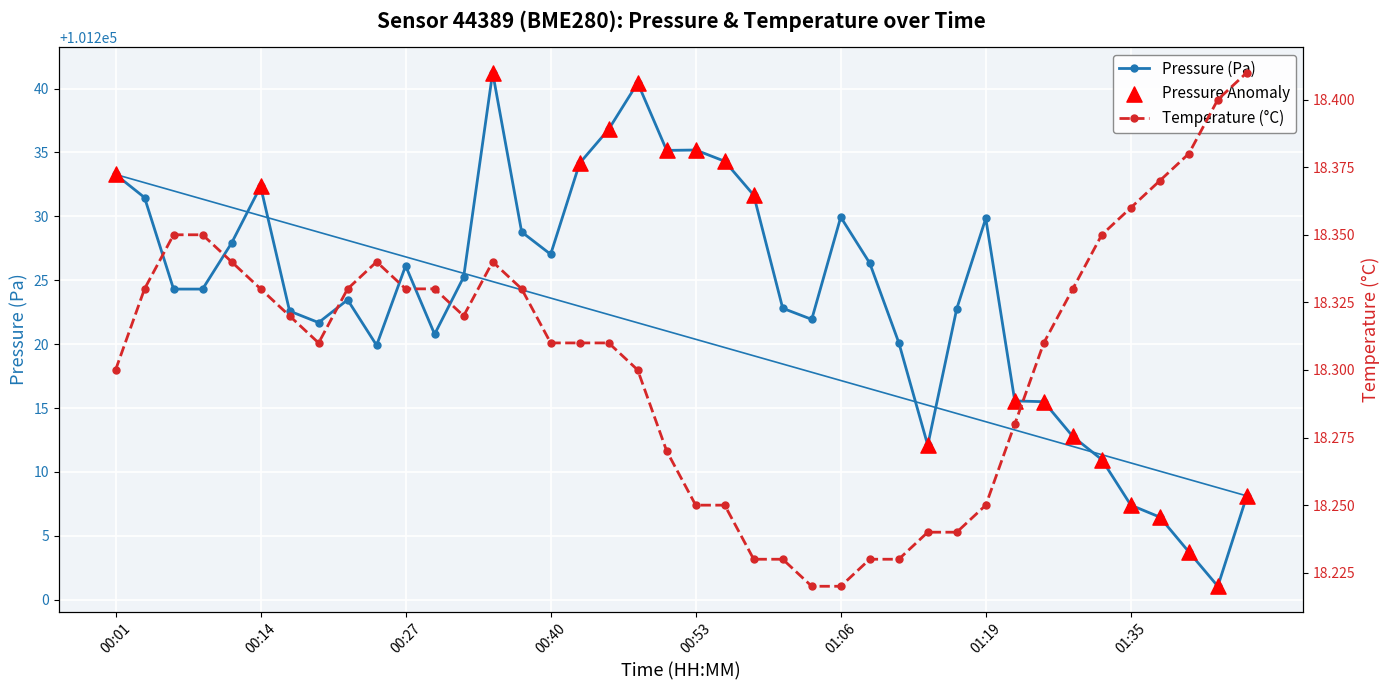

Is the value of pressure at 00:24 greater than the value of temperature at 00:58?

Yes